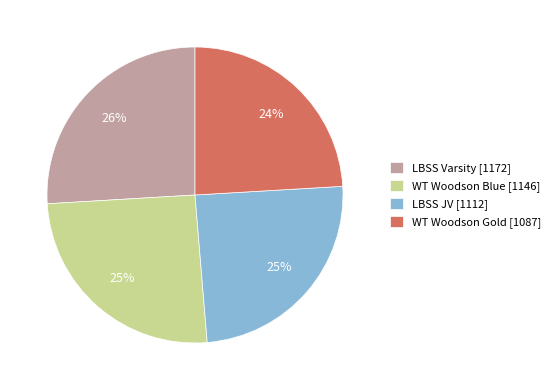

How many slices are in this pie chart?

4